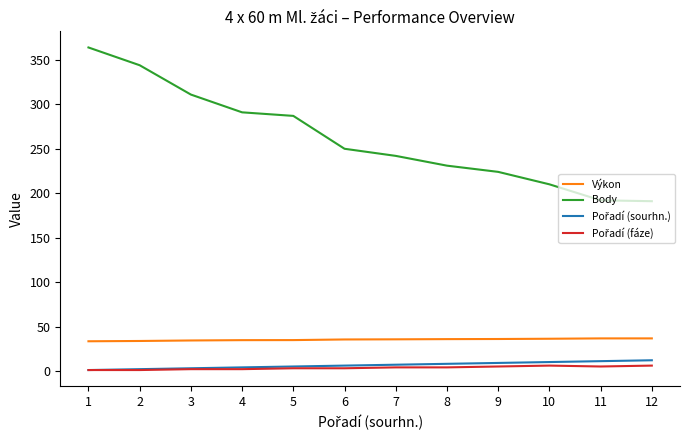

At which category is the sum across all series the highest?

1